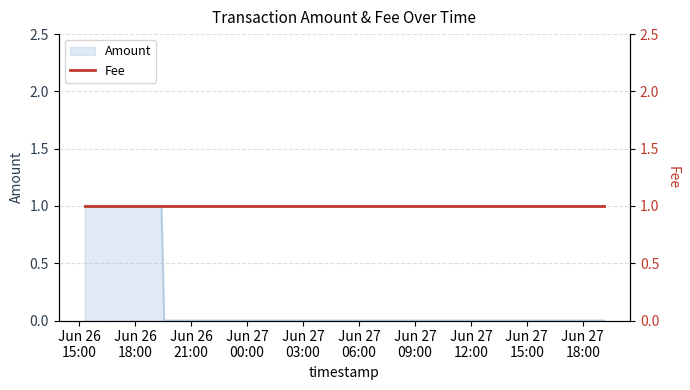

Reading right to left, transcribe all the data shown in this chart.

2017-06-27 19:08:26=0	2017-06-26 19:33:25=0	2017-06-26 19:24:52=1	2017-06-26 15:17:45=1